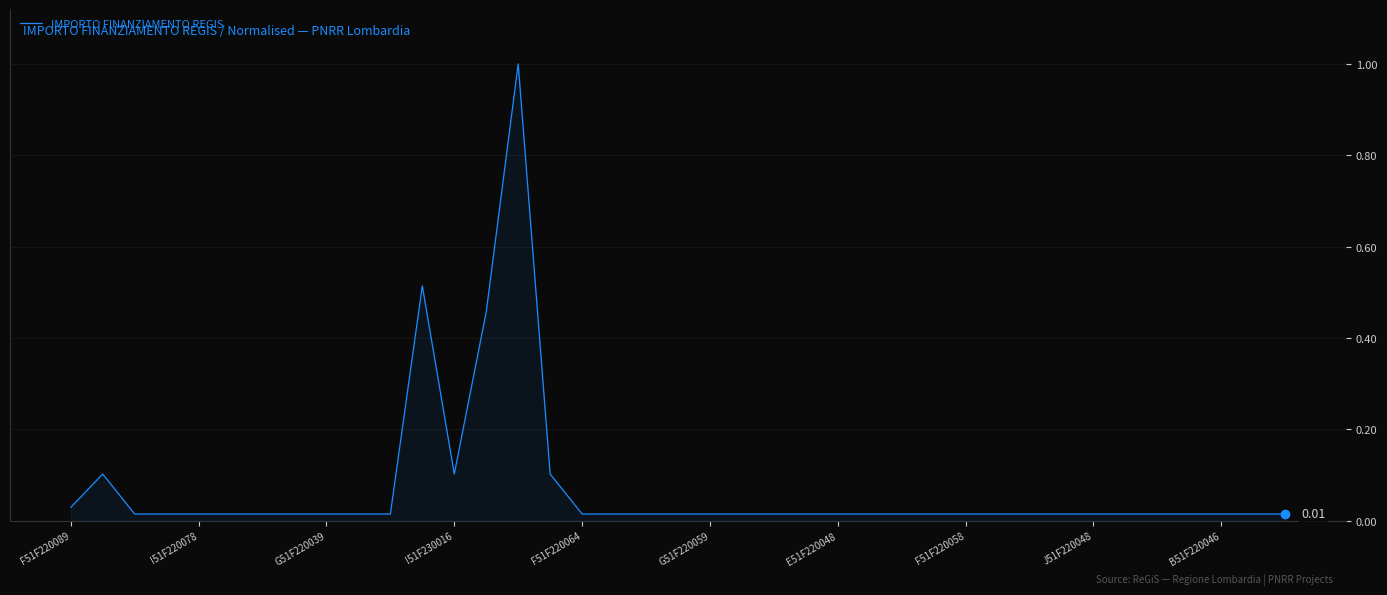

What is the difference between the maximum and minimum values?

1.0